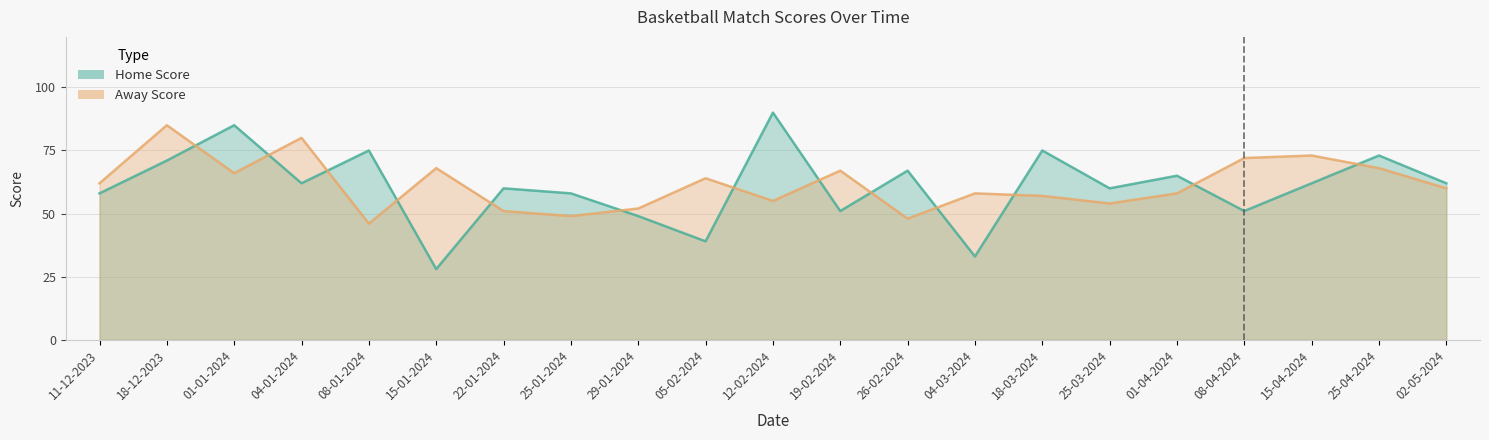

Is it true that Home Score equals 58 at 11-12-2023?

True